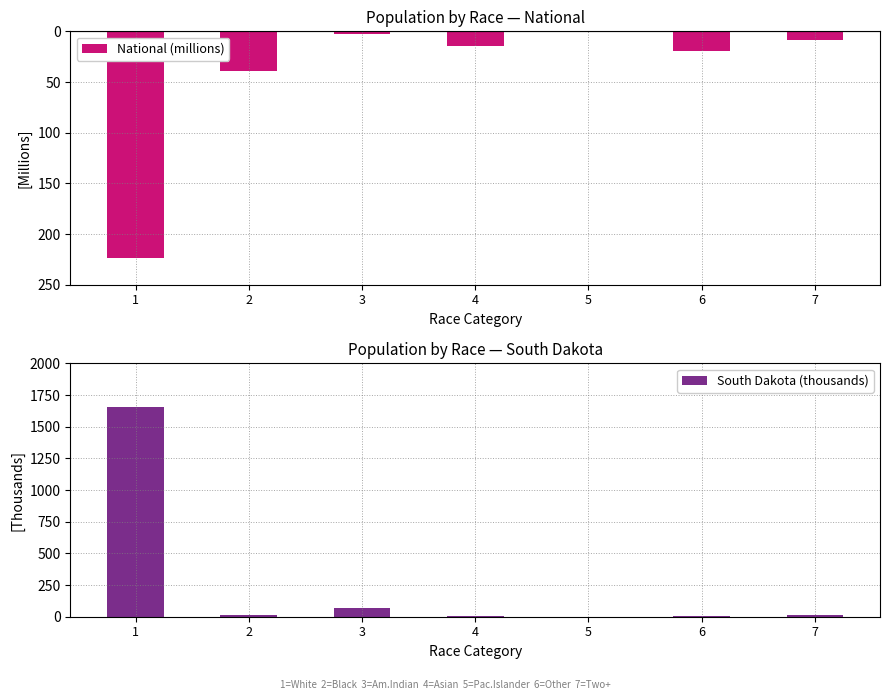

Between 2 and 5, which is larger?

5